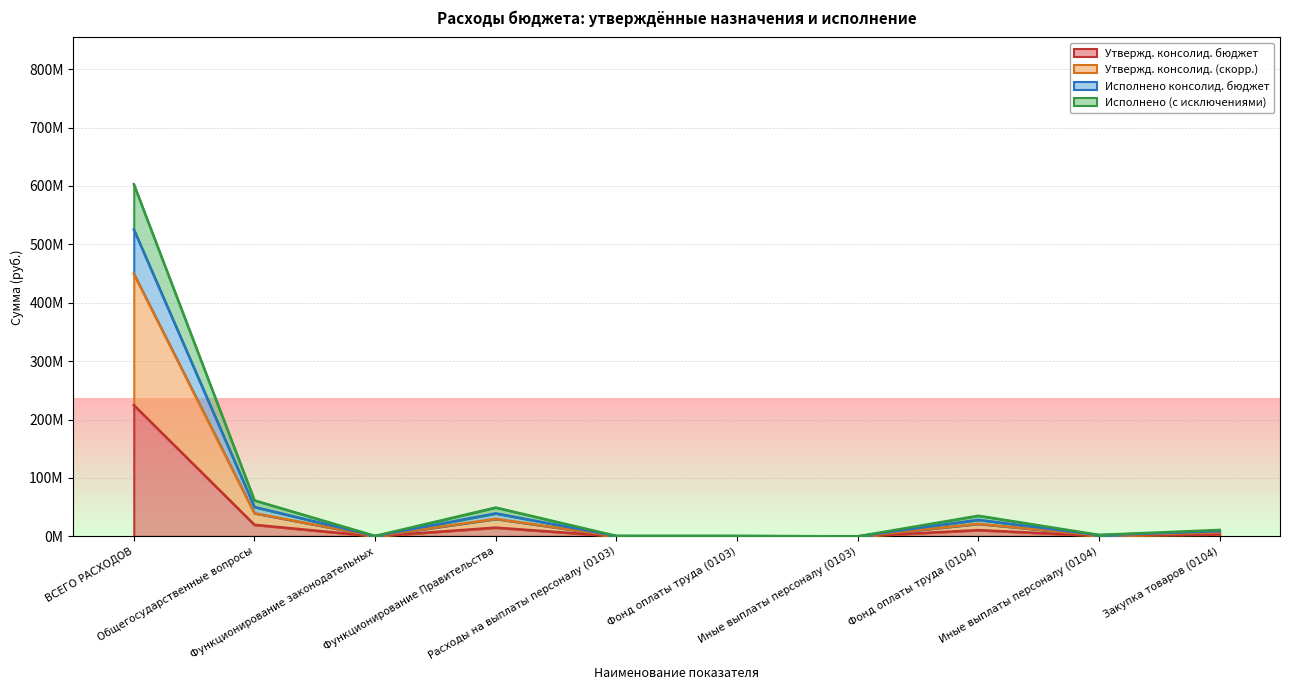

Is the value of Утвержд. консолид. бюджет at Функционирование законодательных greater than the value of Исполнено (с исключениями) at Фонд оплаты труда (0104)?

No